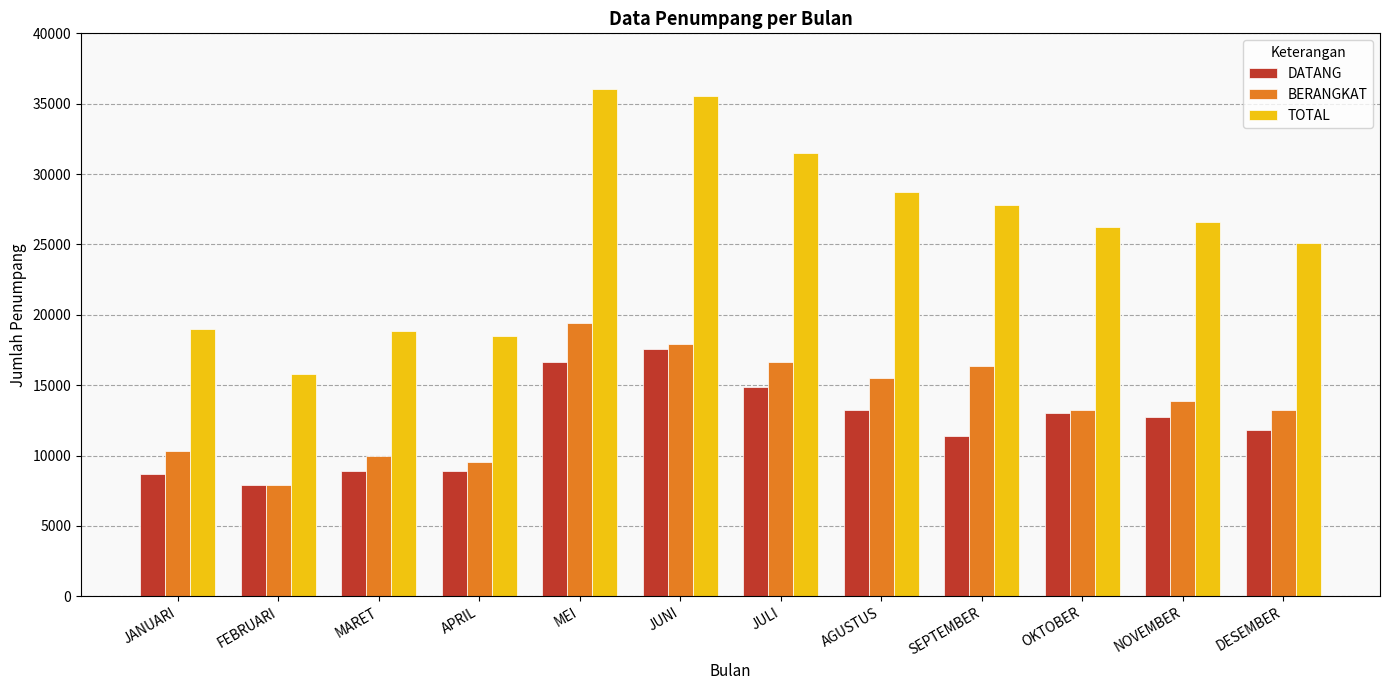

Which series has the widest spread of values?

TOTAL